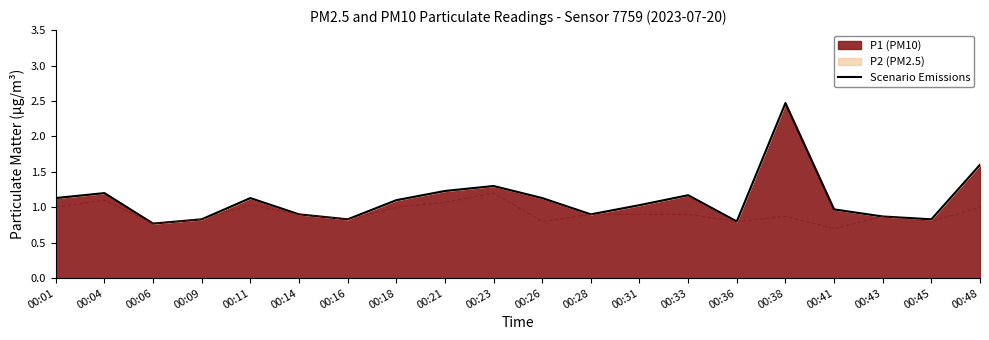

What is the difference between the values at 00:11 and 00:48?

0.5